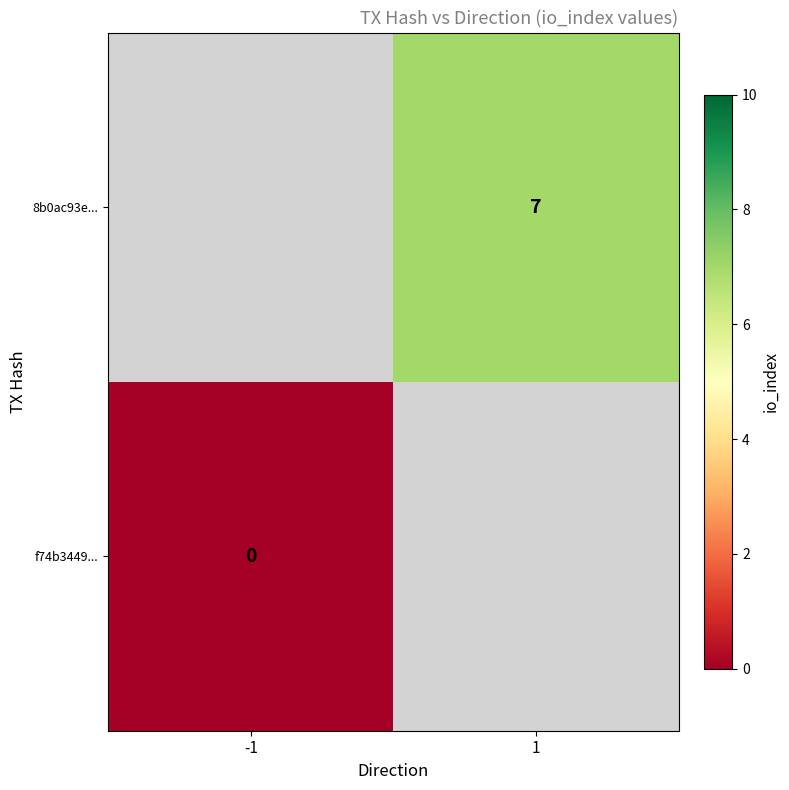

Is the value of 8b0ac93e... at 1 greater than the value of f74b3449... at -1?

Yes